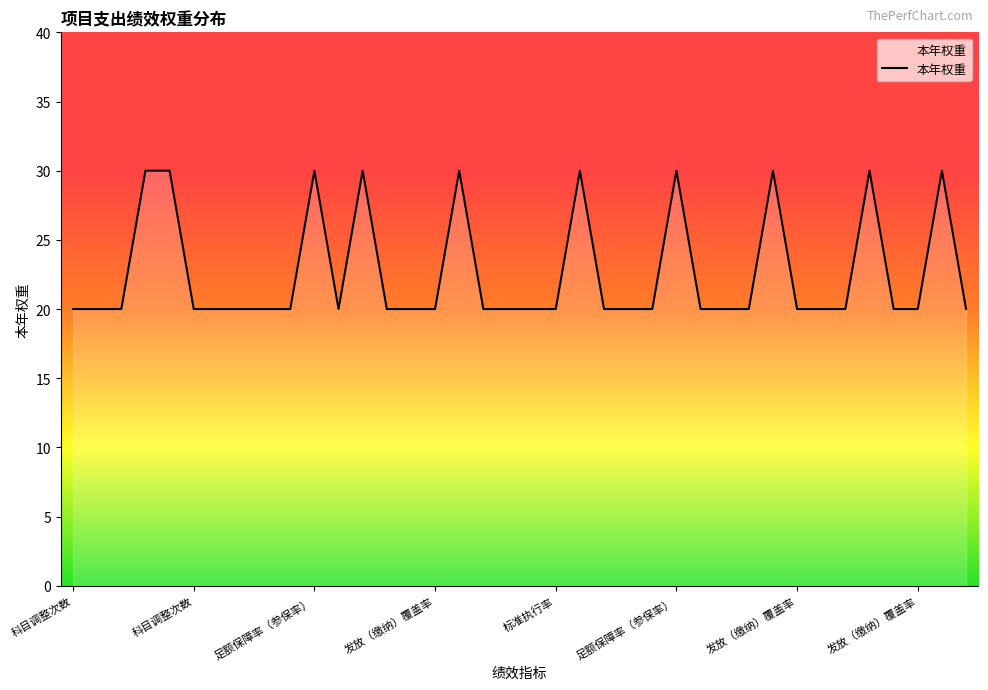

What is the greatest value displayed?

30